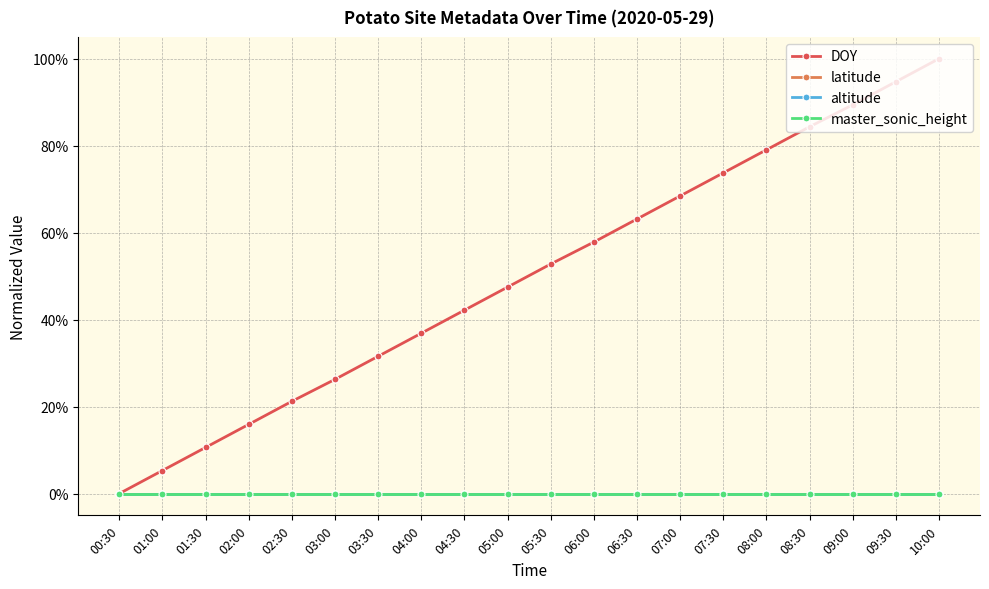

Is this an area chart (filled region under the line)?

No